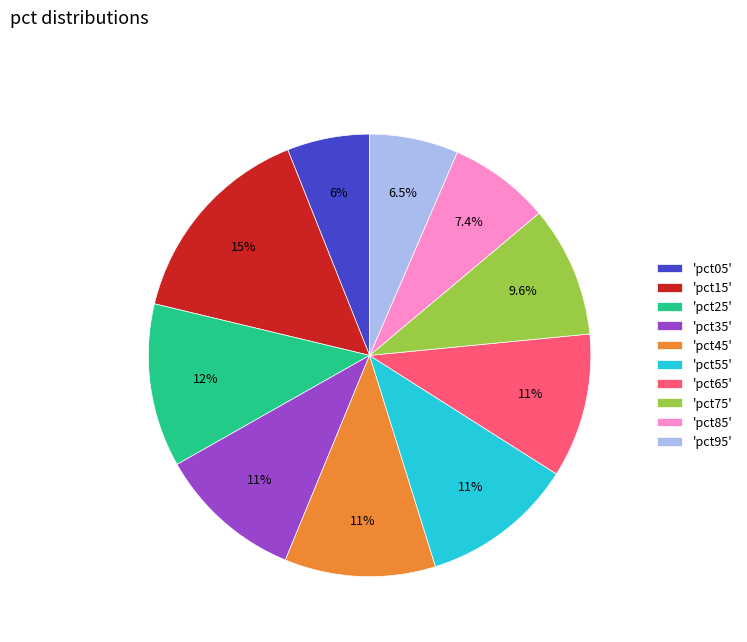

Between 'pct85' and 'pct55', which is larger?

'pct55'